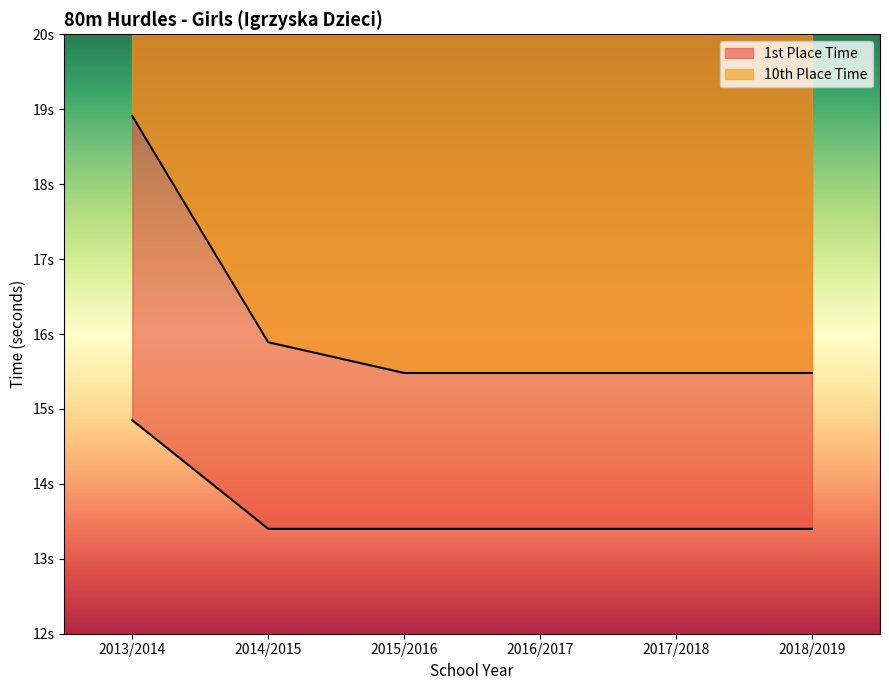

The value of 1st Place Time at 2018/2019 is 13.4. True or false?

True